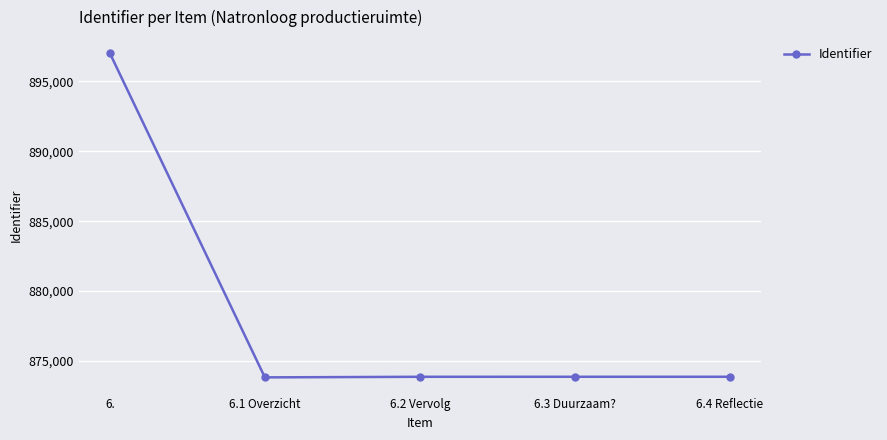

True or false: the data shows 337843 at 6.3 Duurzaam?.

False